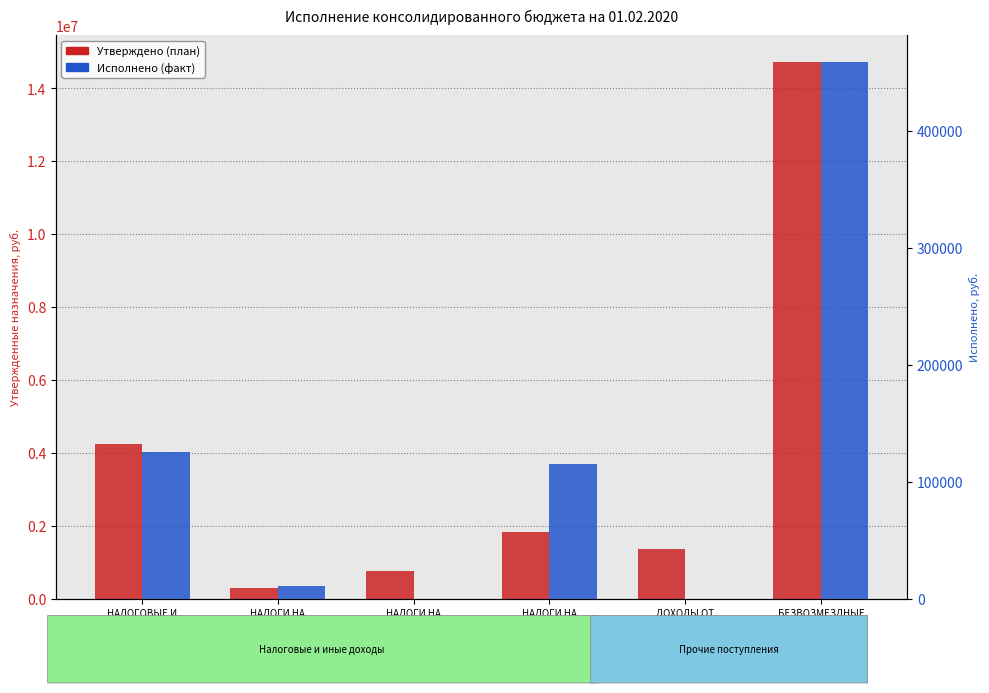

What is the average value of the Утверждено (план) series?

3862523.2